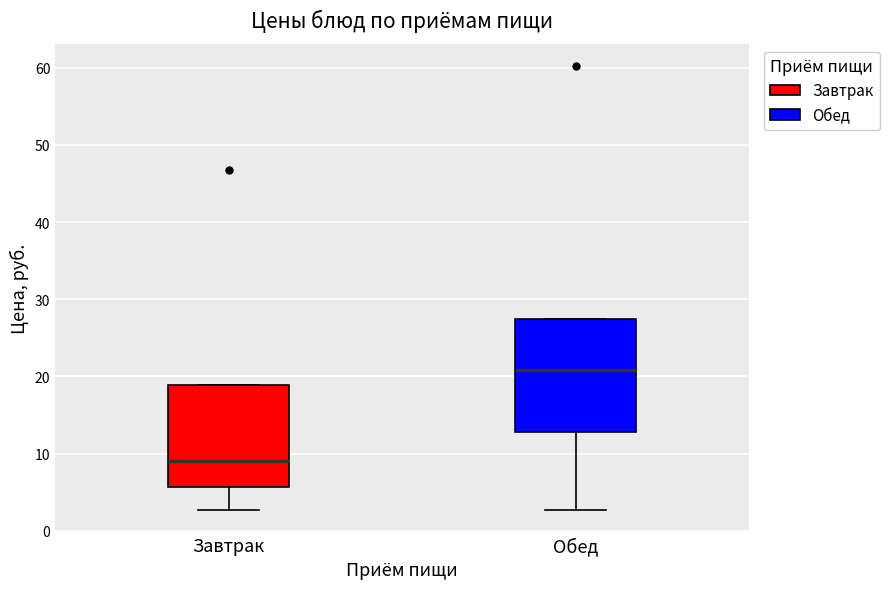

Comparing the boxes themselves (not the whiskers), which one is the tallest?

Обед